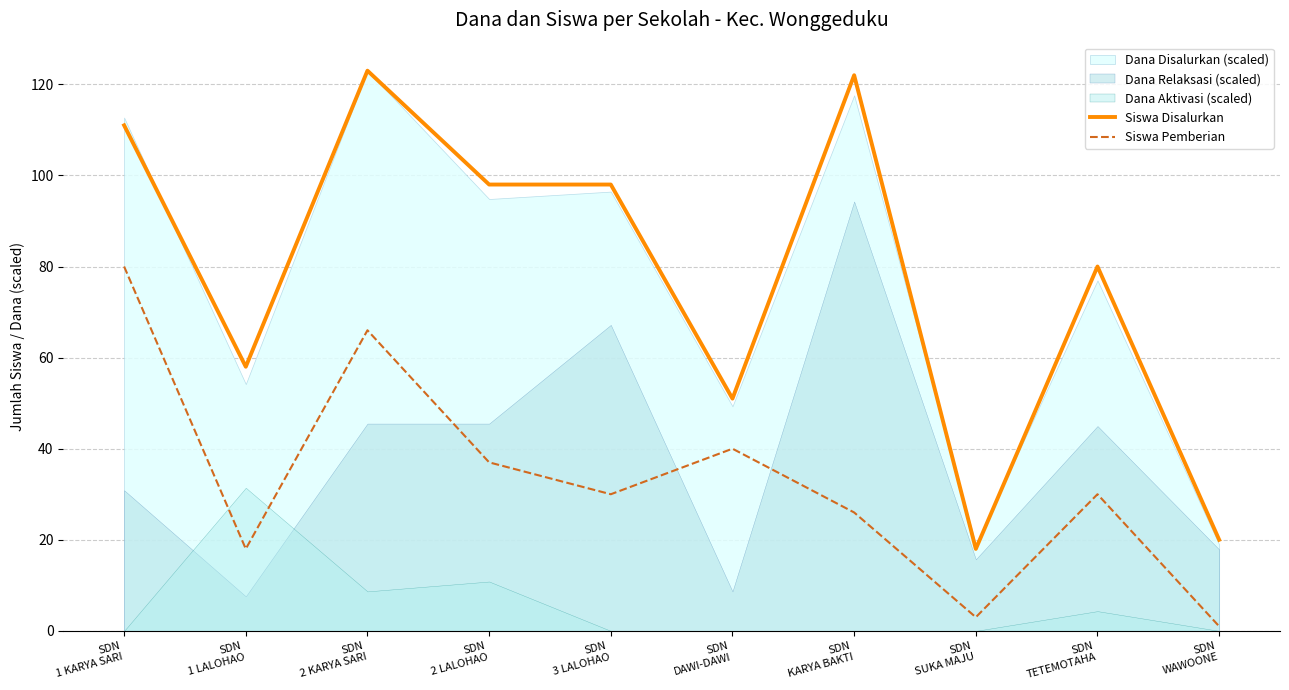

Reading right to left, extract all data points from this chart.

Siswa Disalurkan: 20	80	18	122	51	98	98	123	58	111
Siswa Pemberian: 1	30	3	26	40	30	37	66	18	80